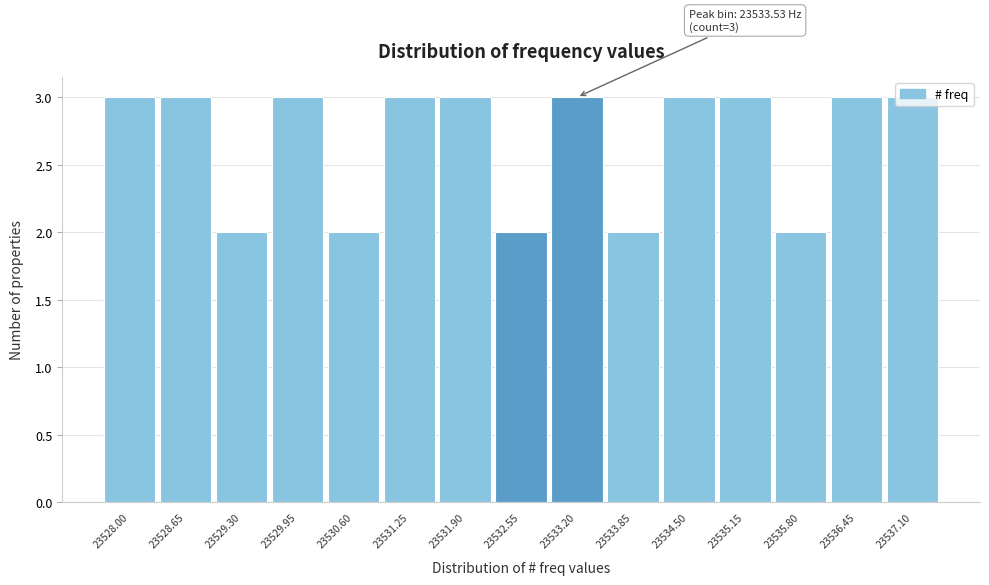

What is the sum of the values at 23529.30 and 23532.55?

4